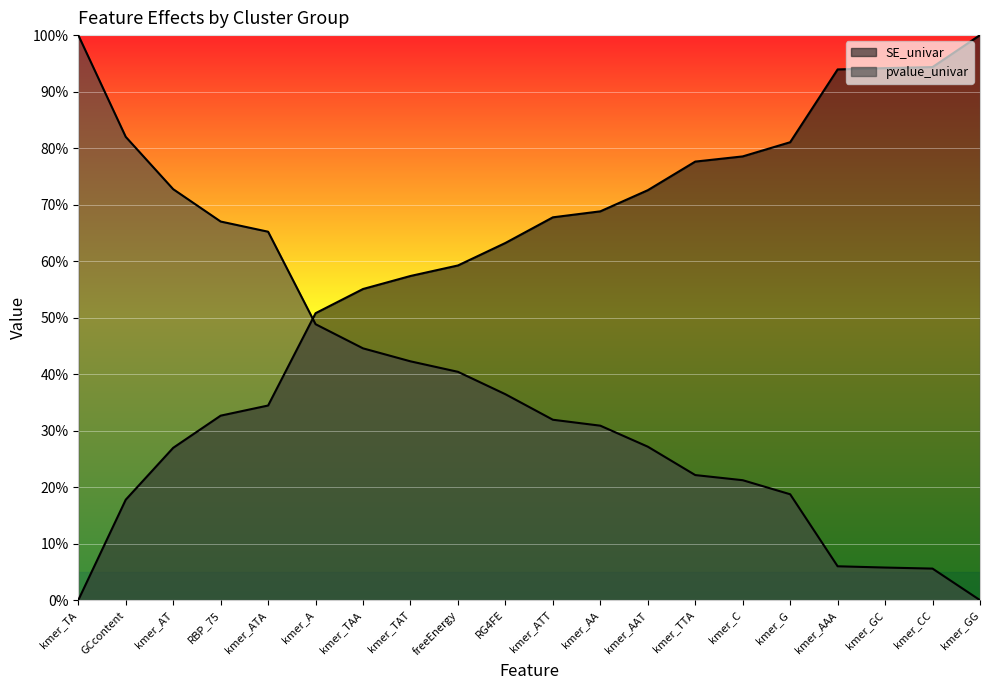

What is the sum of all values?

12.3